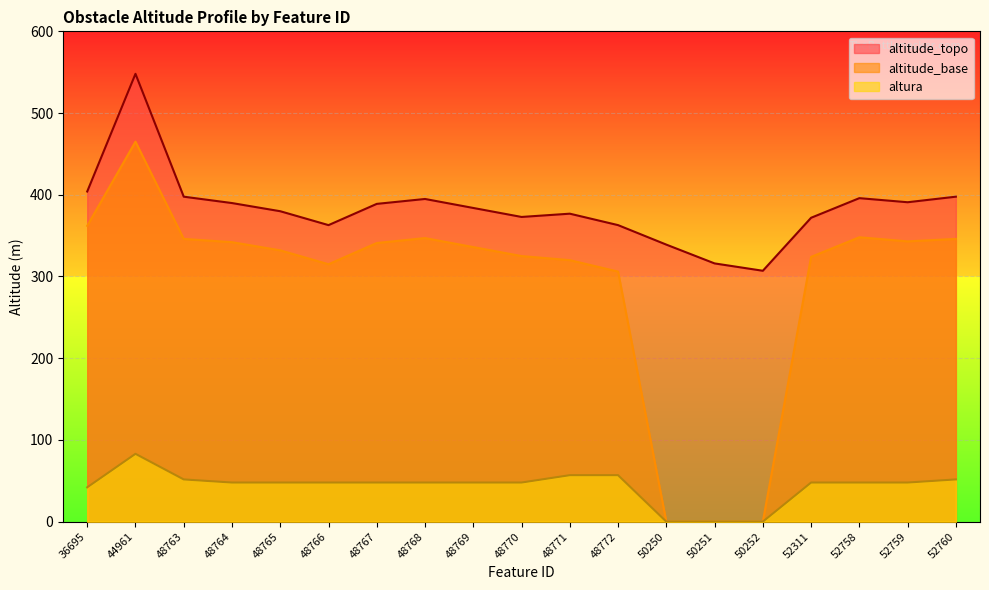

Reading left to right, list all the values displayed in this chart.

altitude_topo: 36695=404.0	44961=548.0	48763=397.7	48764=389.9	48765=379.9	48766=362.9	48767=388.9	48768=394.9	48769=383.9	48770=372.9	48771=376.9	48772=362.9	50250=339.0	50251=316.0	50252=307.0	52311=371.9	52758=395.9	52759=390.9	52760=397.7
altitude_base: 36695=362.0	44961=465.0	48763=346.0	48764=342.0	48765=332.0	48766=315.0	48767=341.0	48768=347.0	48769=336.0	48770=325.0	48771=320.0	48772=306.0	50250=0.0	50251=0.0	50252=0.0	52311=324.0	52758=348.0	52759=343.0	52760=346.0
altura: 36695=42.0	44961=83.0	48763=51.7	48764=47.9	48765=47.9	48766=47.9	48767=47.9	48768=47.9	48769=47.9	48770=47.9	48771=56.9	48772=56.9	50250=0.0	50251=0.0	50252=0.0	52311=47.9	52758=47.9	52759=47.9	52760=51.7